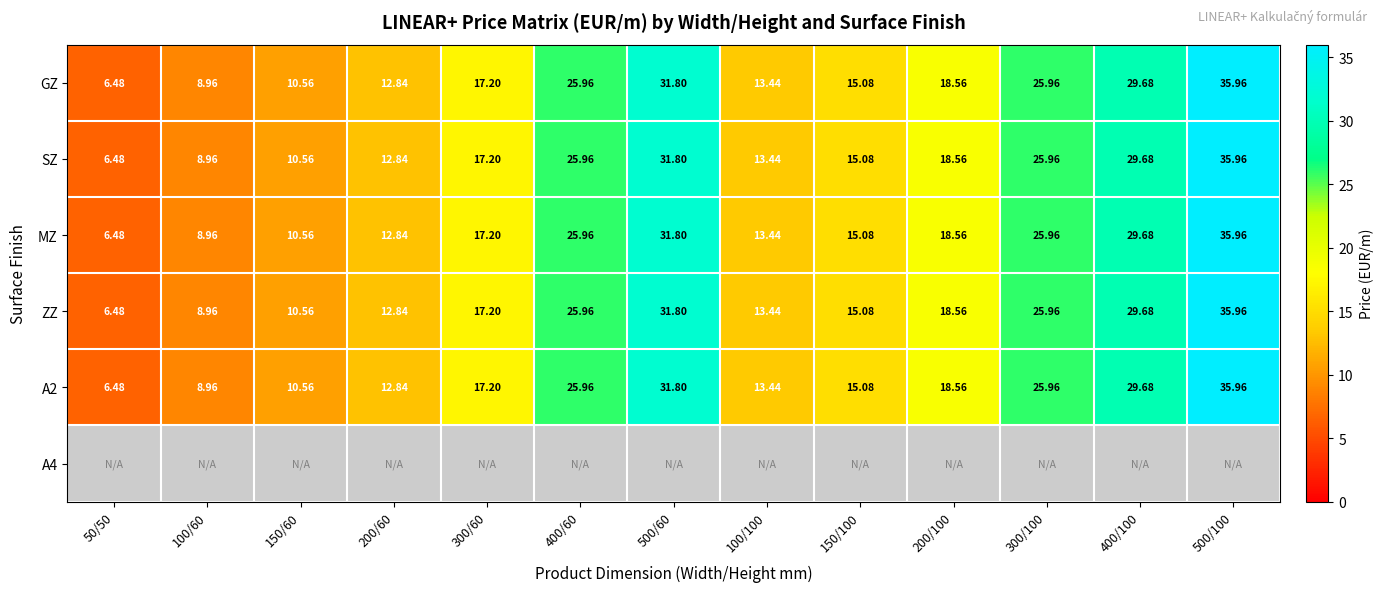

What is the minimum value for GZ?

6.5